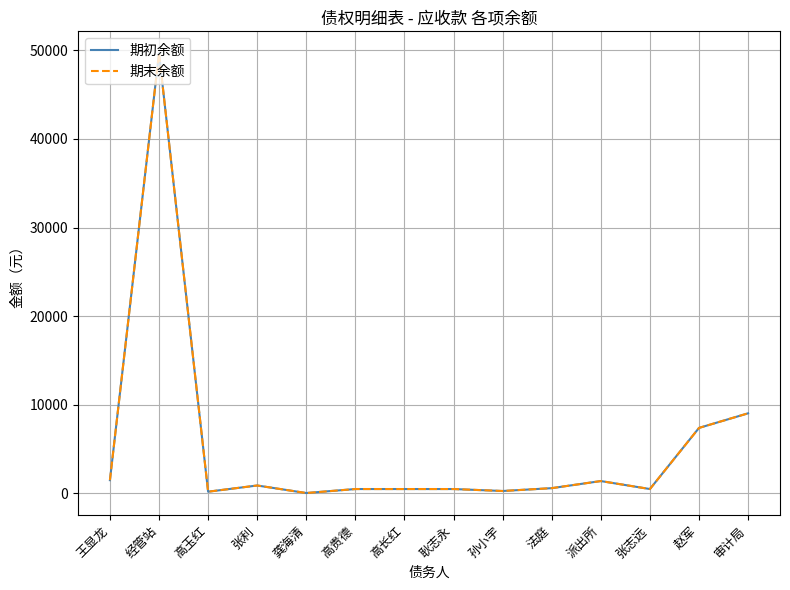

Does the chart display data point markers on the line(s)?

No